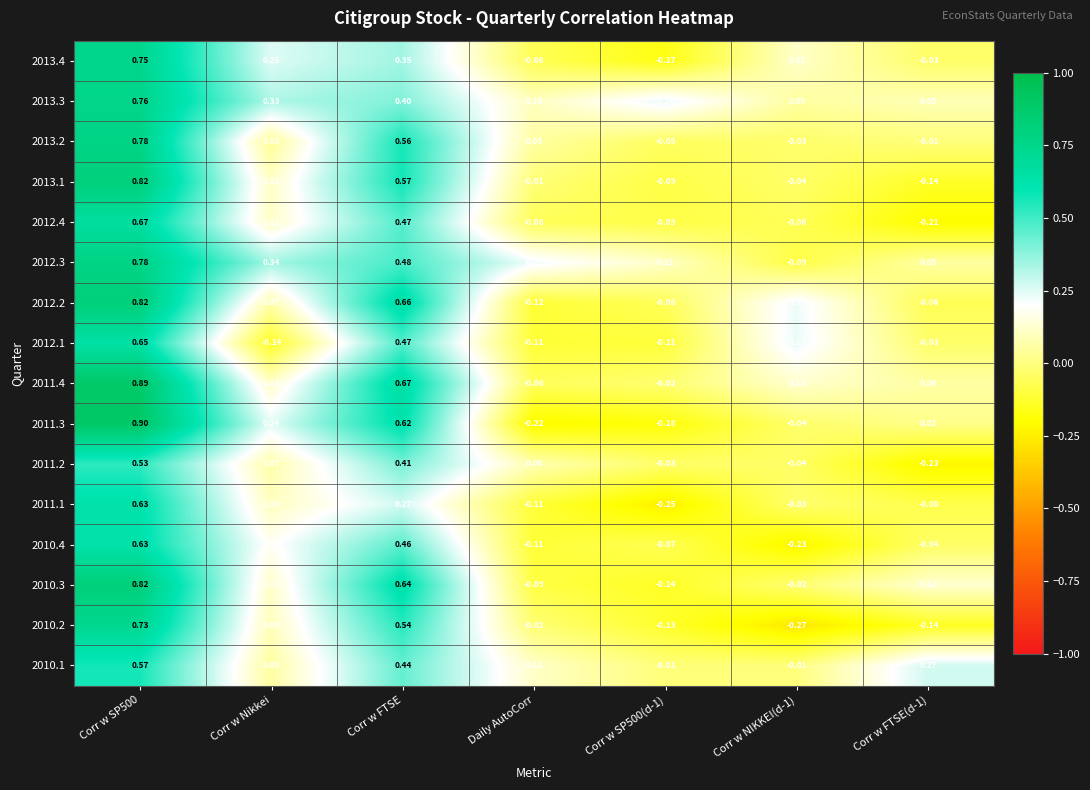

Which category has the highest value across all series?

Corr w SP500